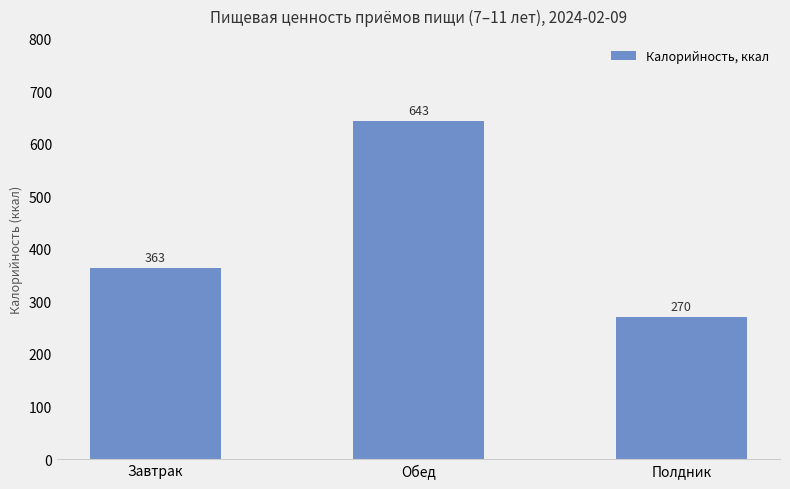

Reading right to left, transcribe all the data shown in this chart.

Полдник=270	Обед=643	Завтрак=363